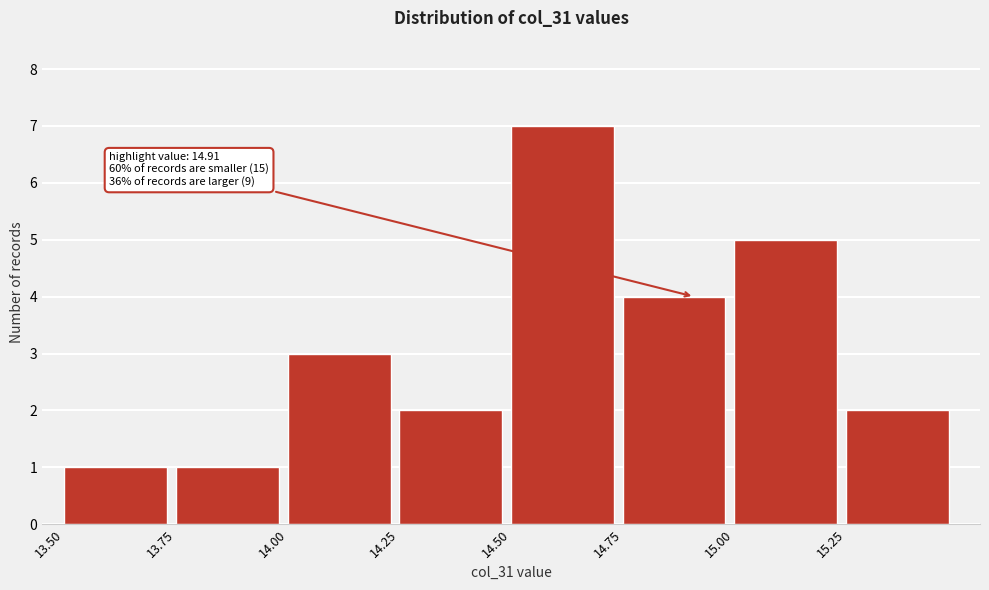

Which range on the x-axis has the tallest bar?

14.50 to 14.75